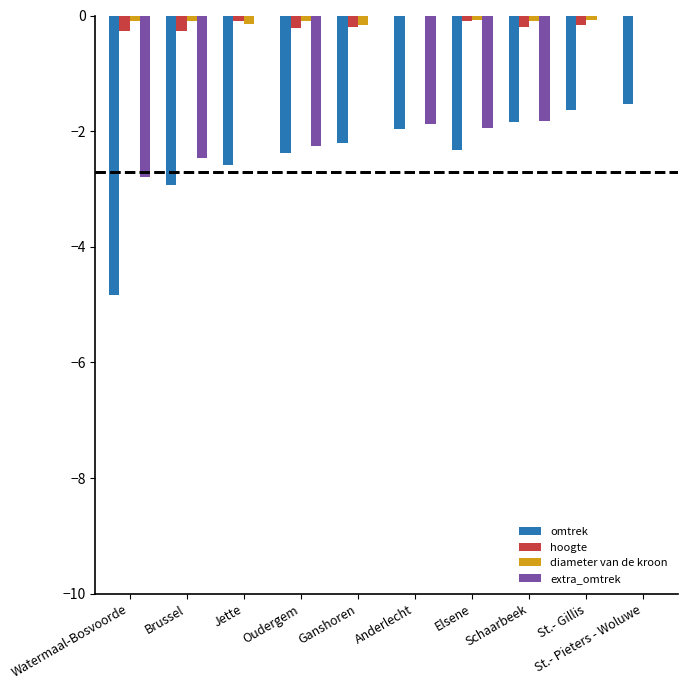

Is it true that omtrek equals -0.5 at Schaarbeek?

False